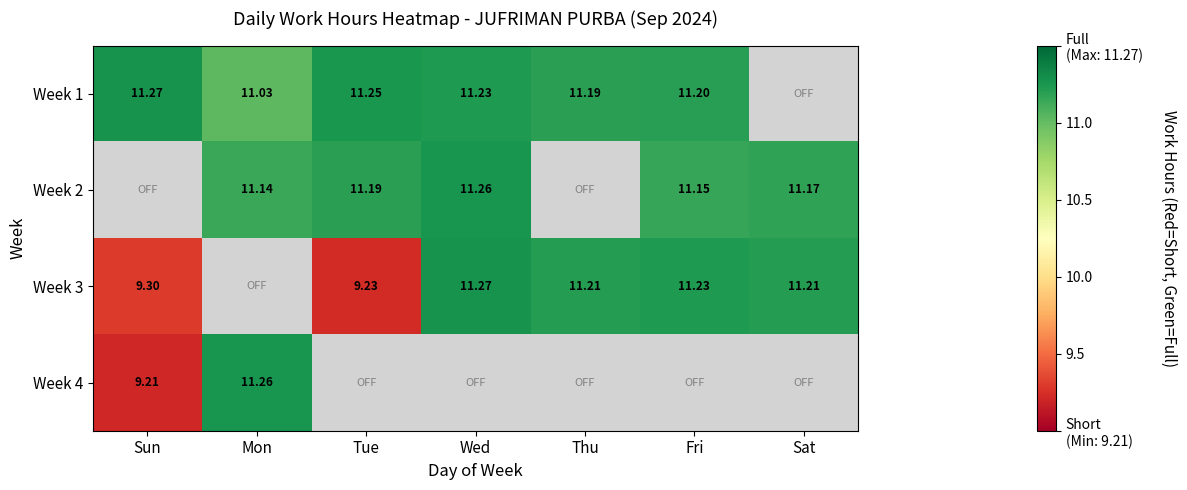

At which category does the chart reach its peak across all series?

Sun